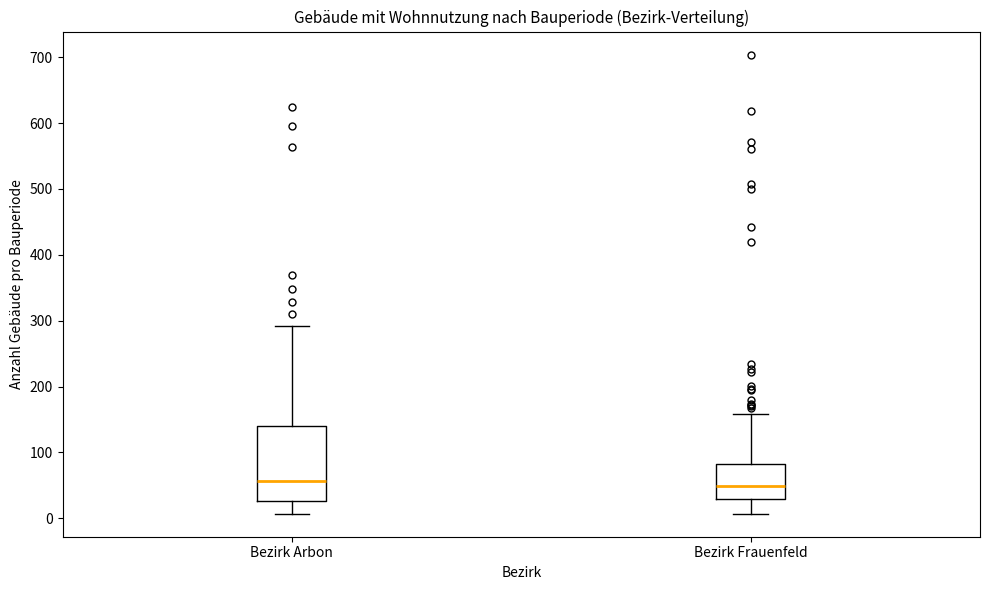

Reading left to right, read every box against the y-axis: the position of its median line, the range the box covers, and the ends of its whiskers. The values are not printed on the chart, so give them approximately, as read against the axis.

Bezirk Arbon: median 60, box 30 to 140, whiskers 10 to 290
Bezirk Frauenfeld: median 50, box 30 to 80, whiskers 10 to 160